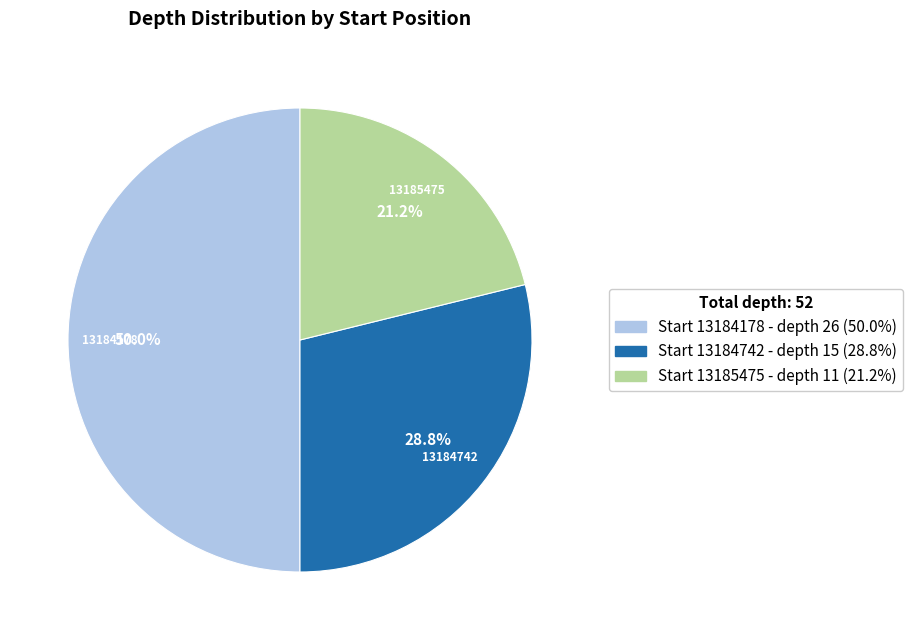

How many slices are in this pie chart?

3